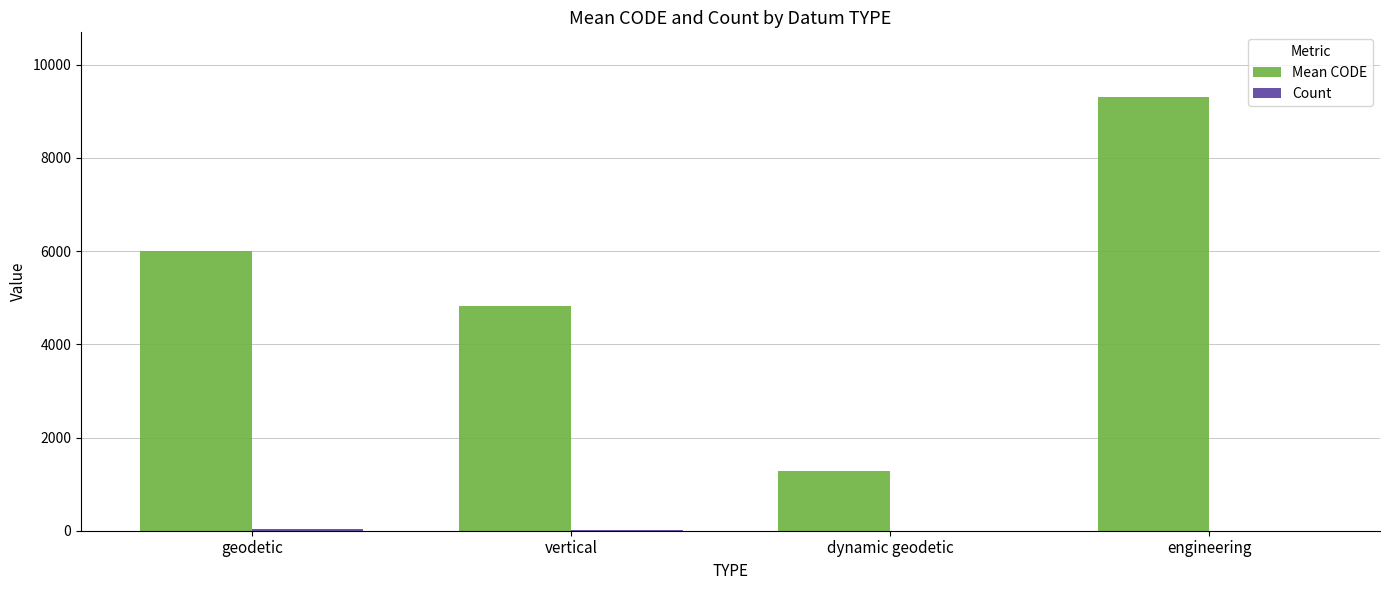

Which series has the largest total across all categories?

Mean CODE